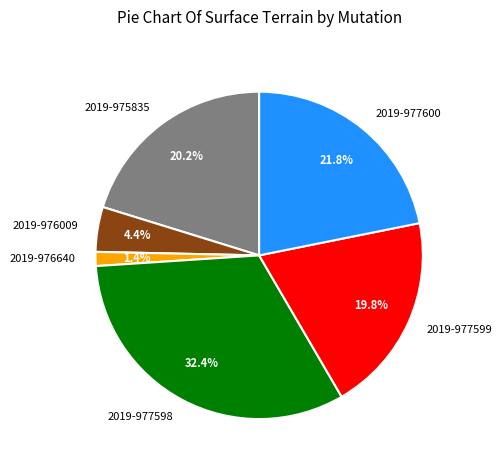

Is it true that 2019-977598 is 32% of the pie?

True